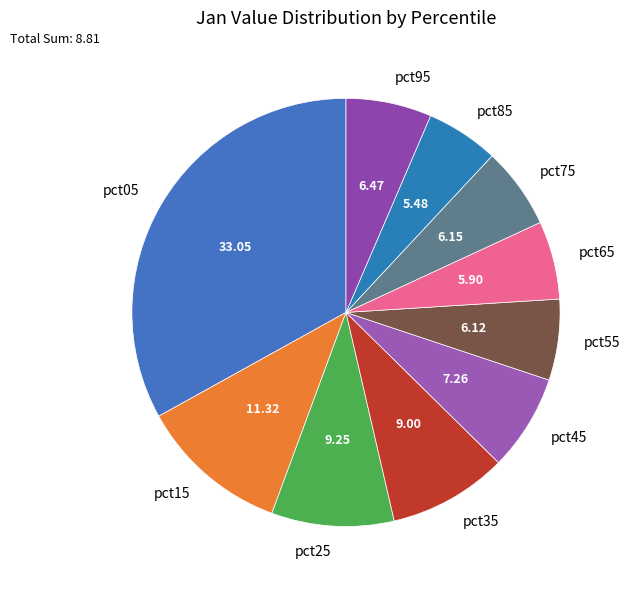

Does pct95 represent more than half of the total?

No